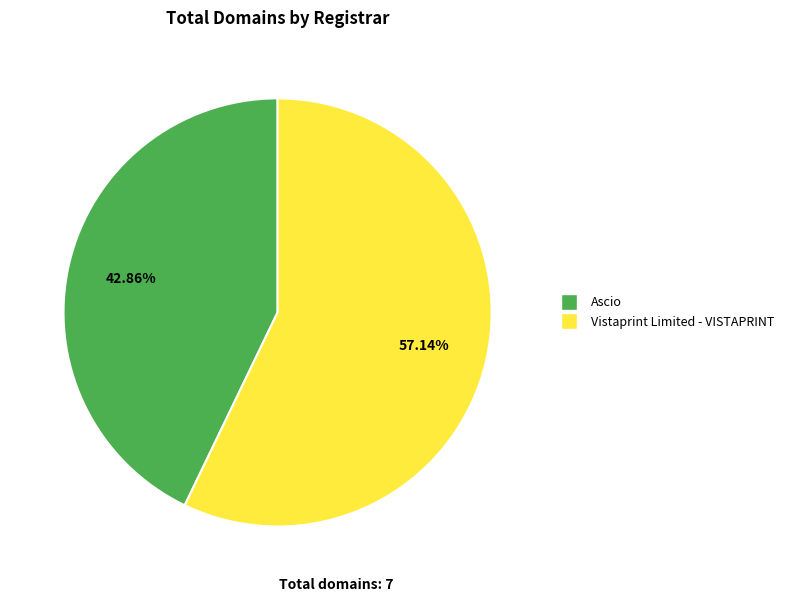

To the nearest percent, what is the difference between the largest and smallest slice percentages?

14%